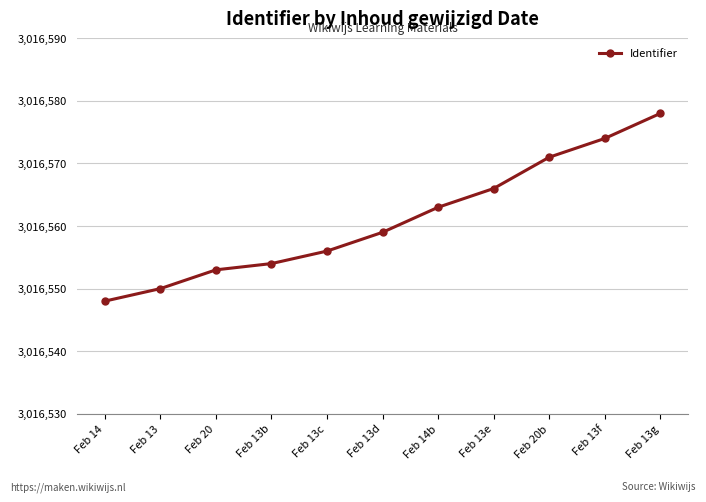

How many distinct data groups are displayed?

1